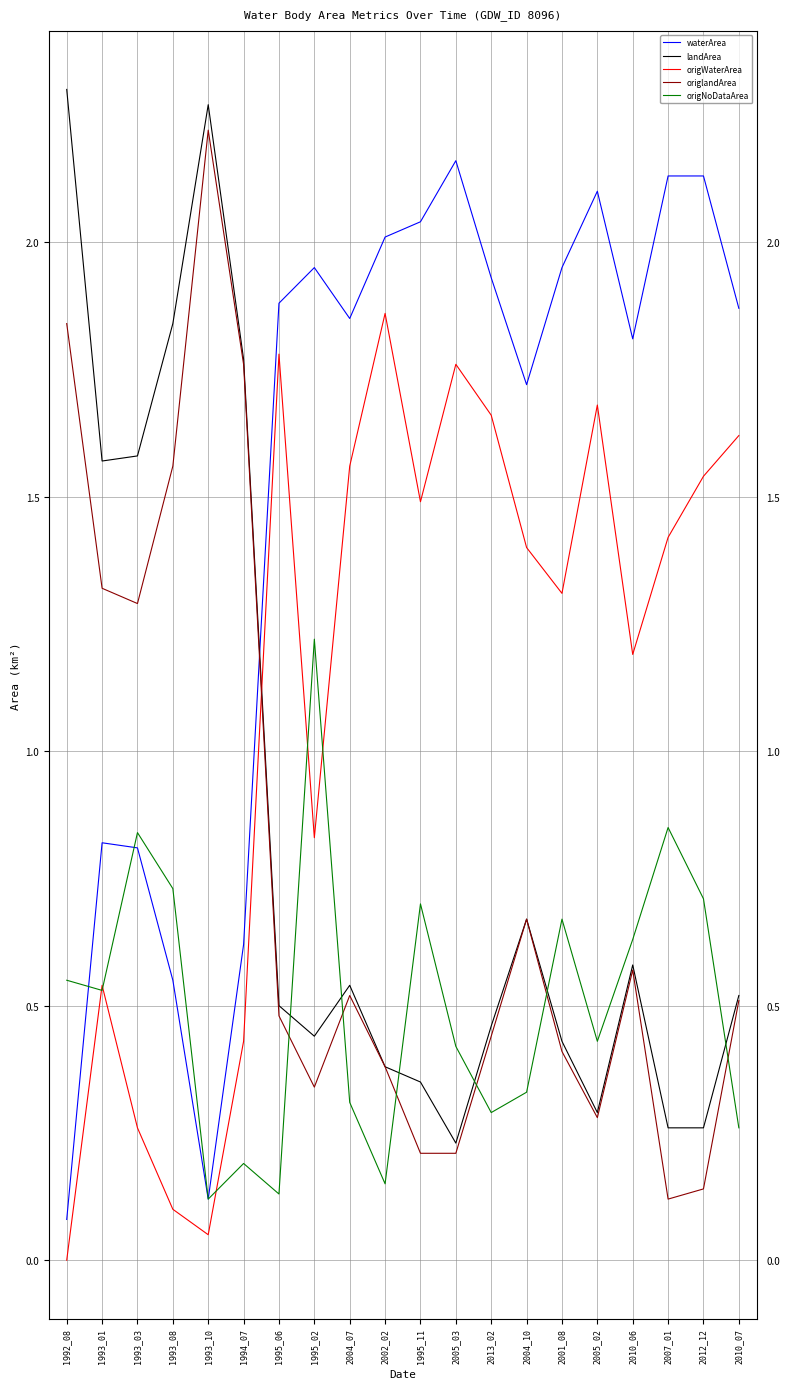

Which series changed the most between 1995_02 and 2010_06?

origNoDataArea